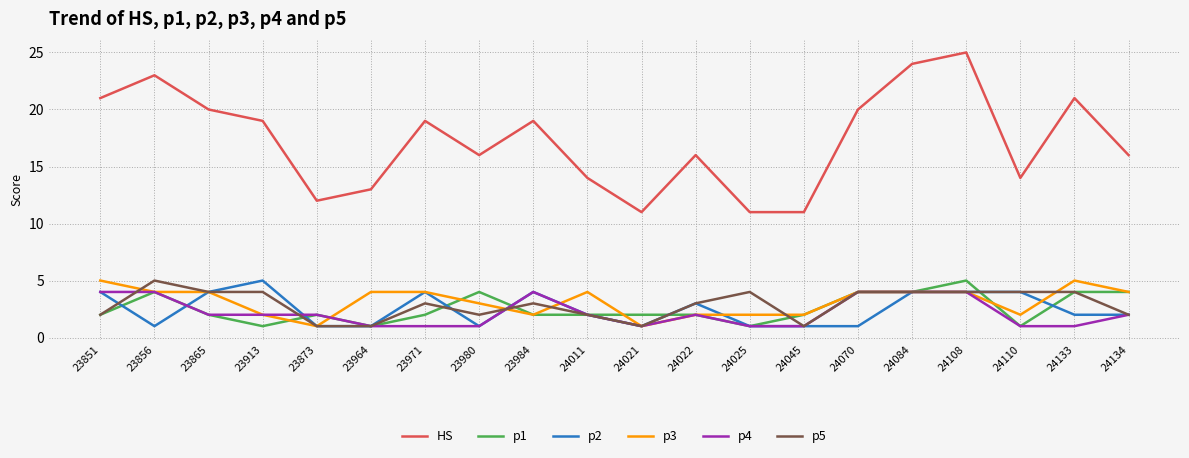

Is the value of HS at 24045 greater than the value of p5 at 24021?

Yes